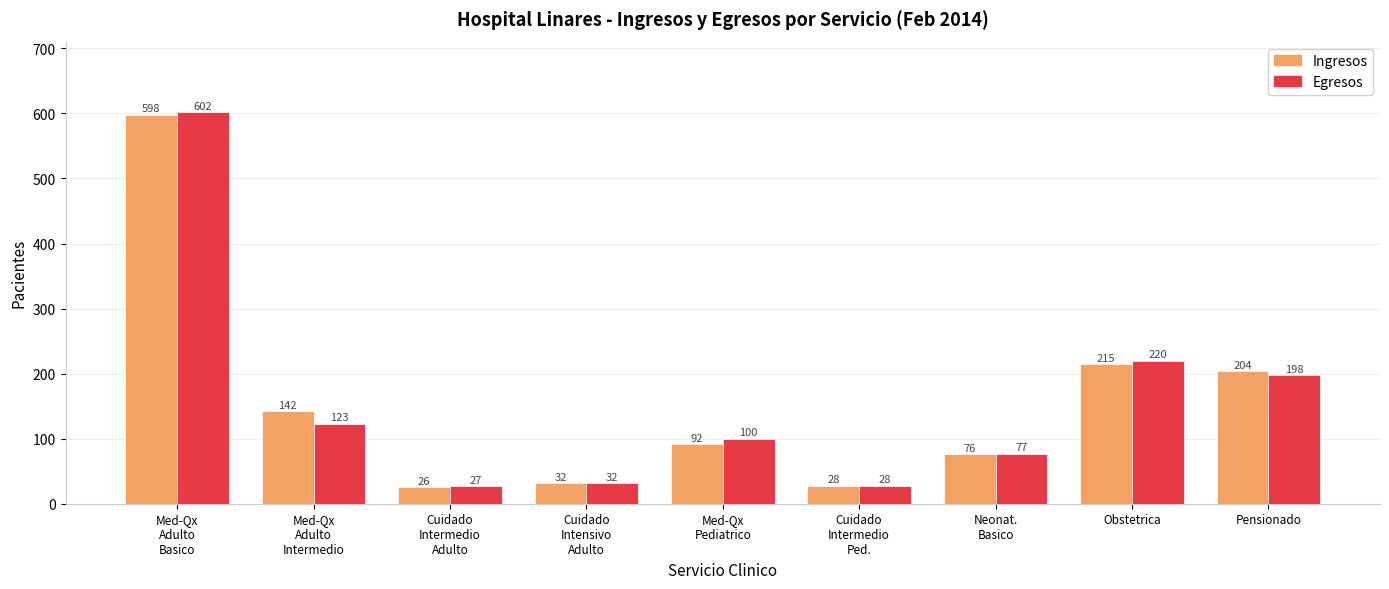

Is the value of Ingresos at Med-Qx
Adulto
Intermedio greater than the value of Egresos at Cuidado
Intermedio
Ped.?

Yes